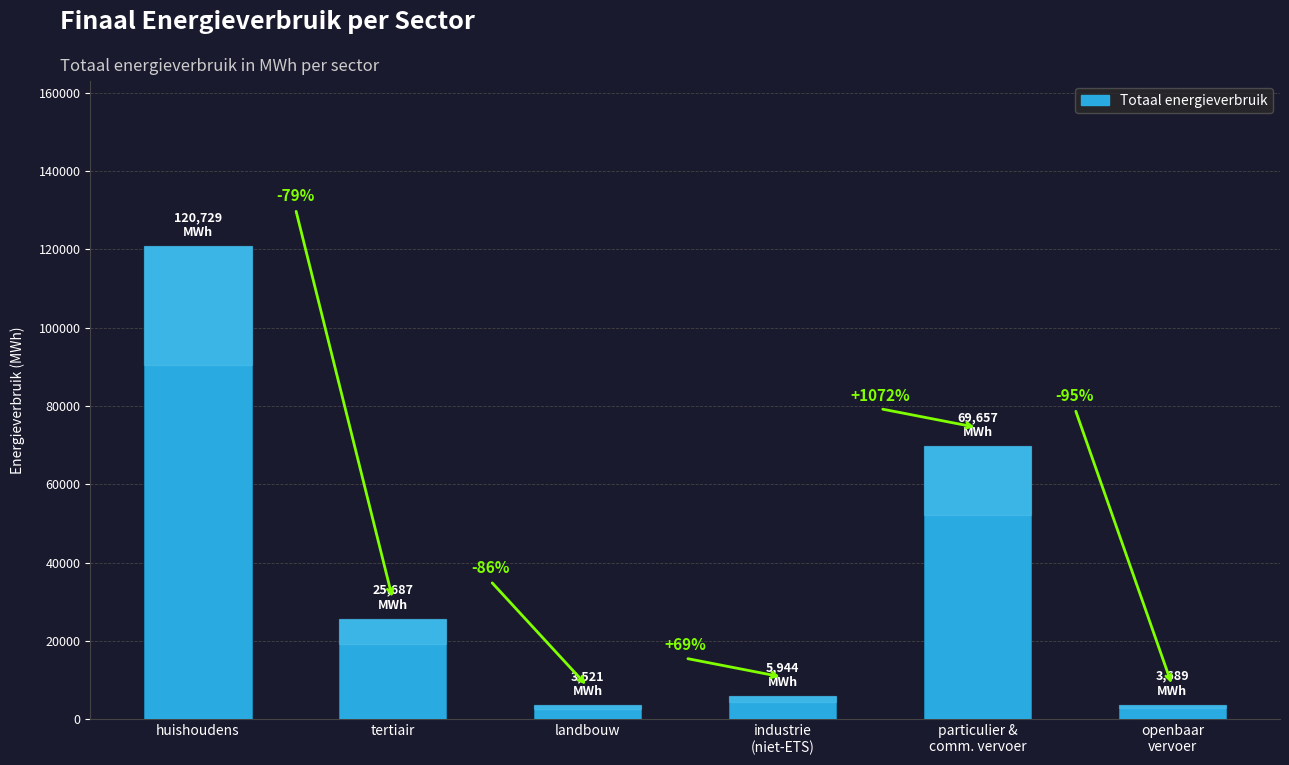

How many bars are there in total?

6